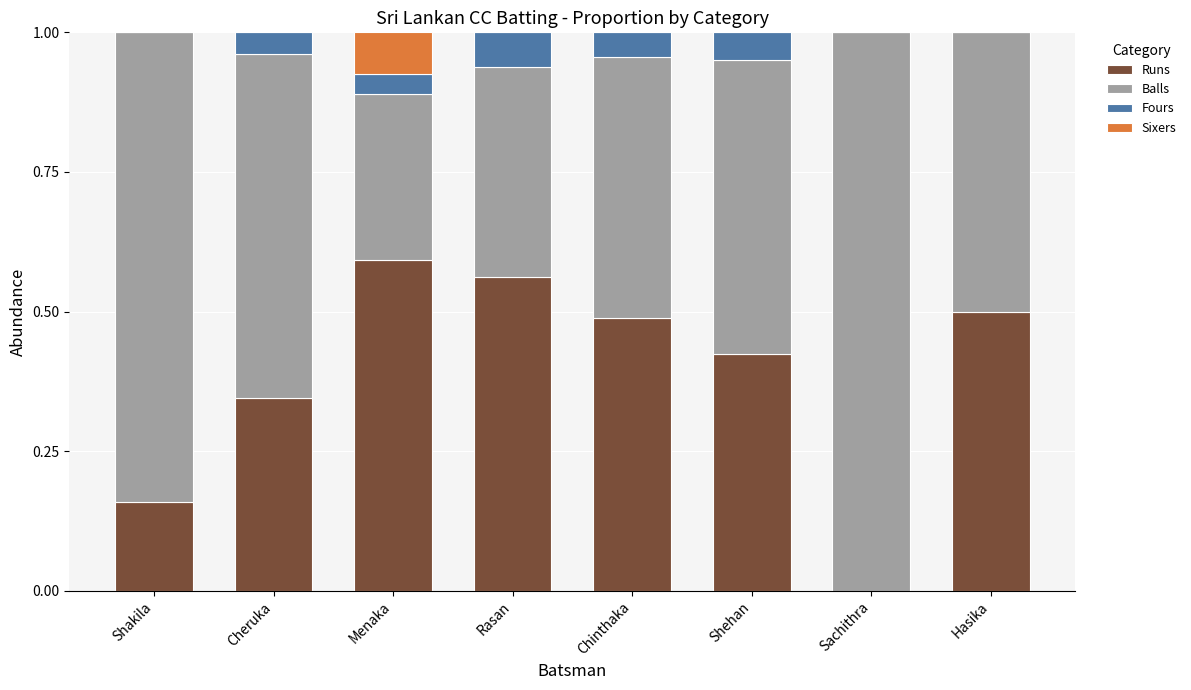

What is the sum of all Runs values?

3.1